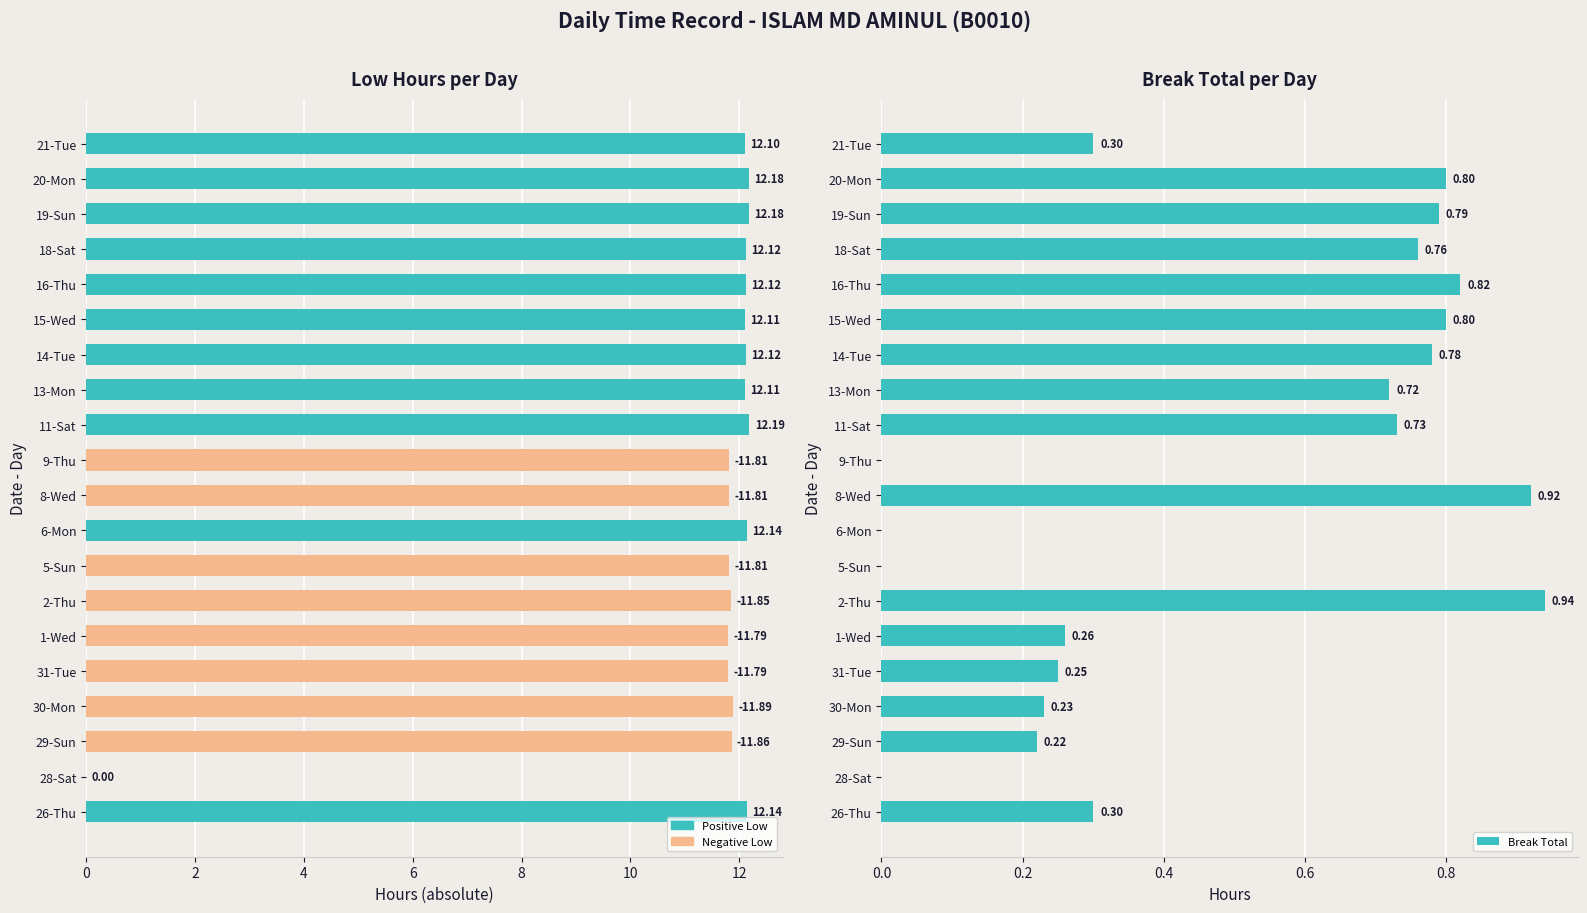

The Low (hours) series shows 18.9 at 16-Thu. True or false?

False